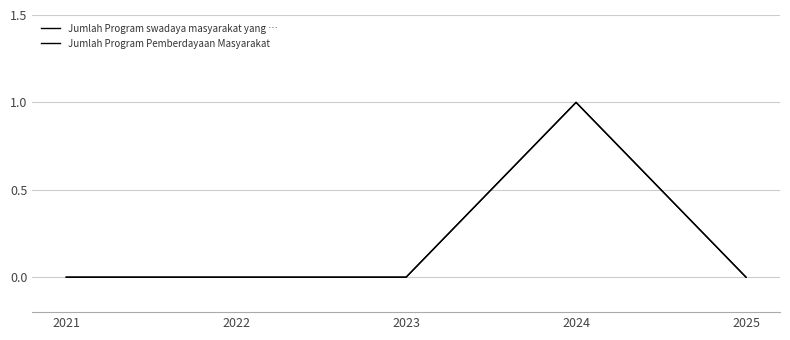

Is this an area chart (filled region under the line)?

No